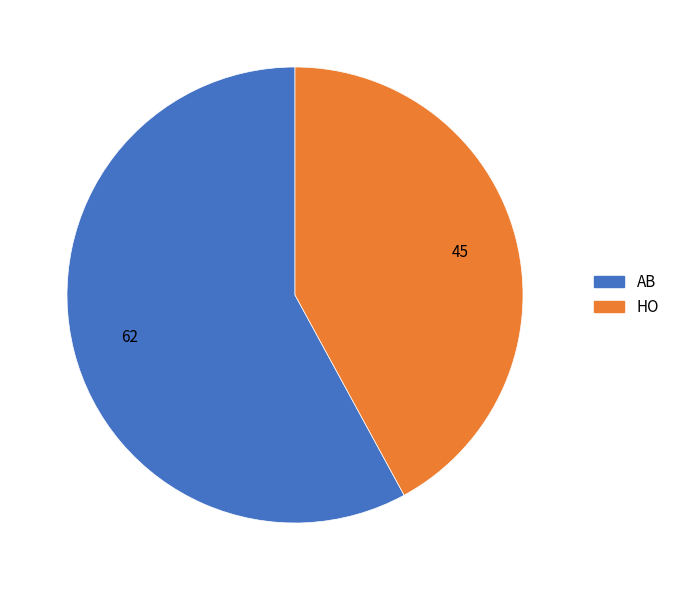

Do HO and AB together represent more than half of the pie?

Yes